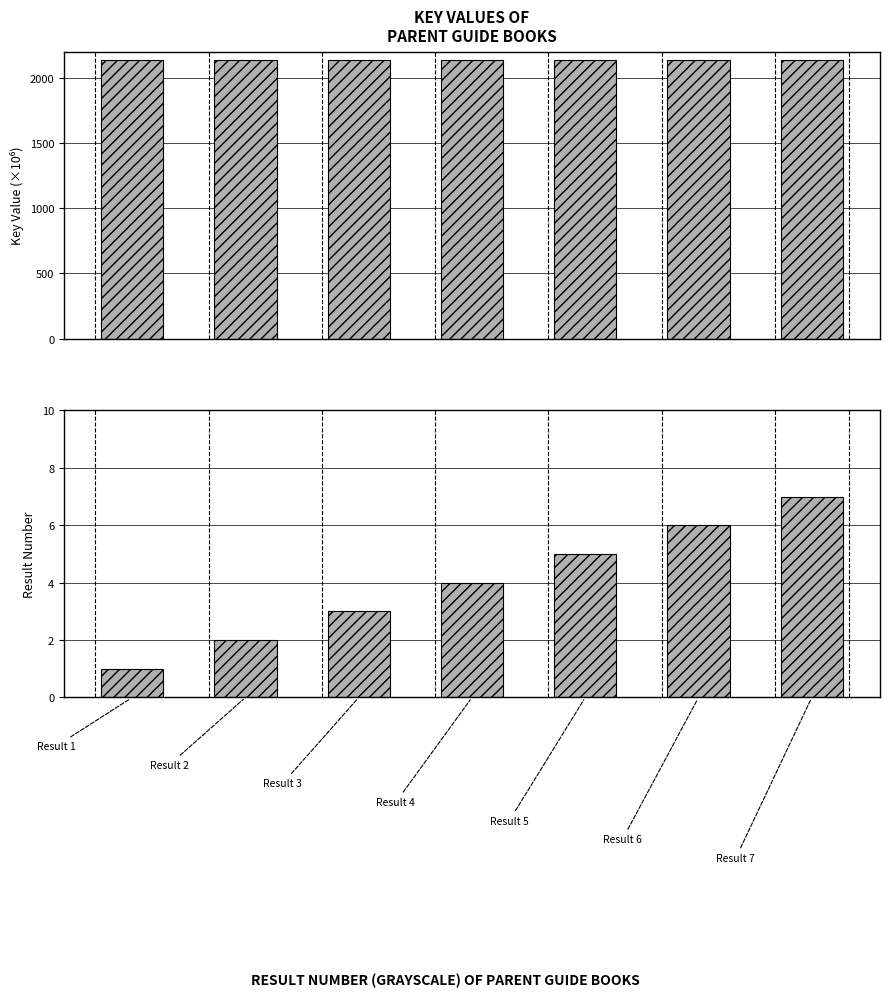

Rank the series by their maximum value, from highest to lowest.

Key, Result